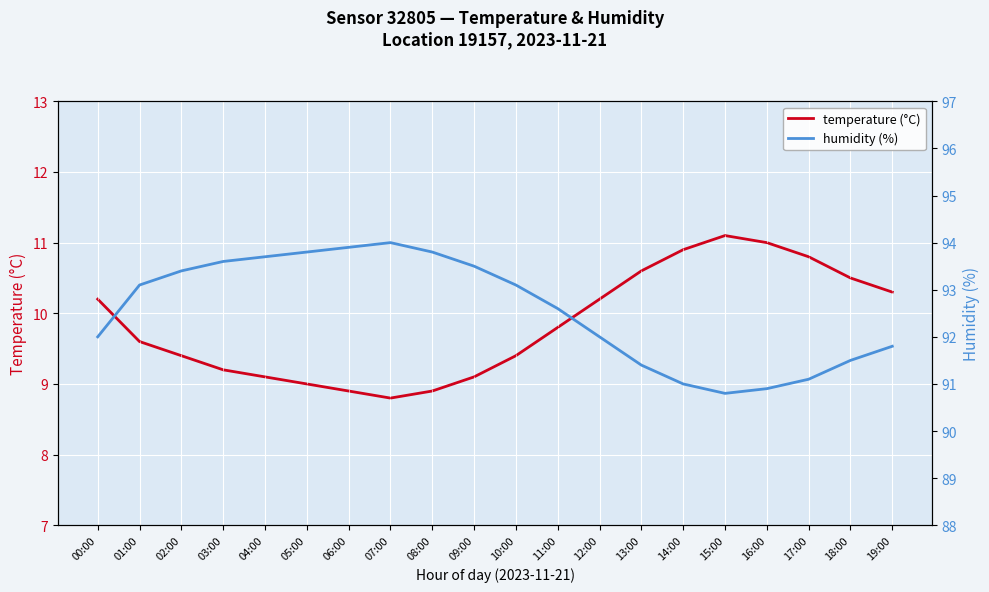

Does the chart display data point markers on the line(s)?

No